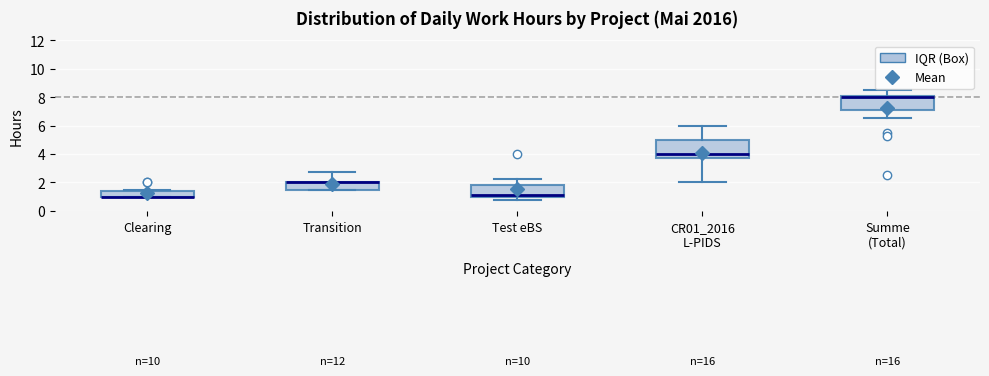

Which box is the tallest, from its lower edge to its upper edge?

CR01_2016 L-PIDS